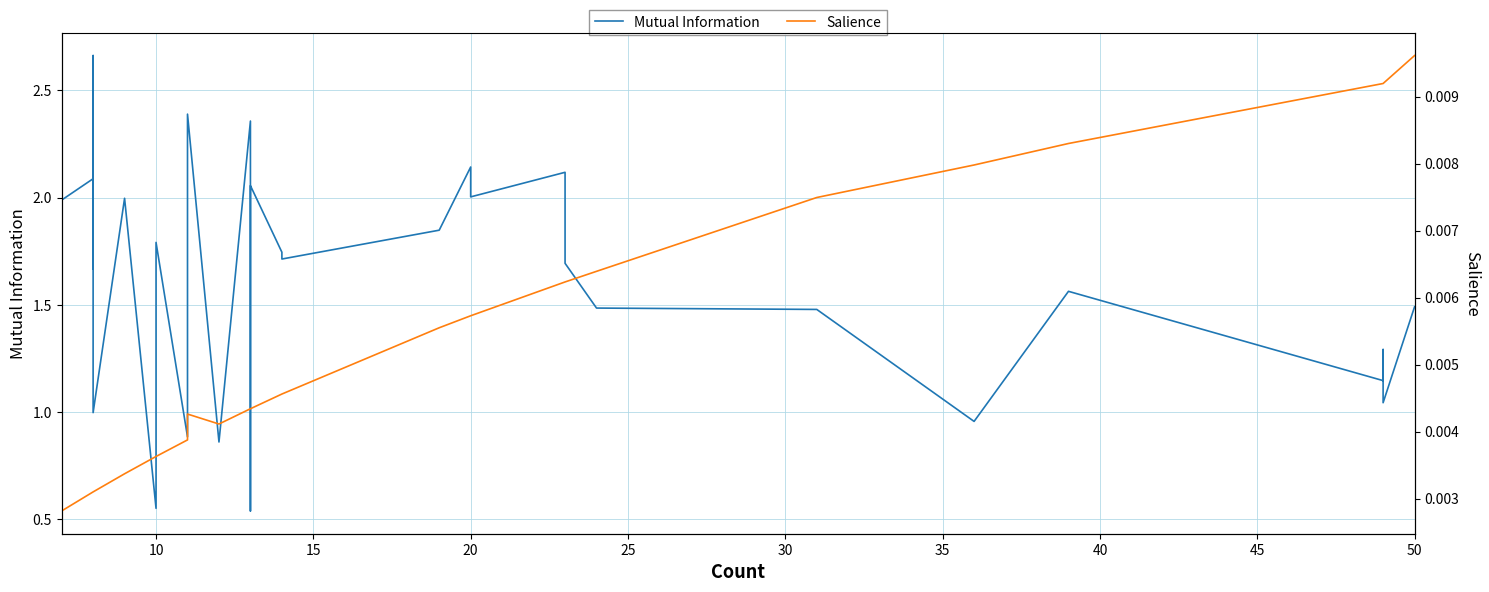

In Salience, how many points are lower than both neighbors (excluding endpoints)?

1